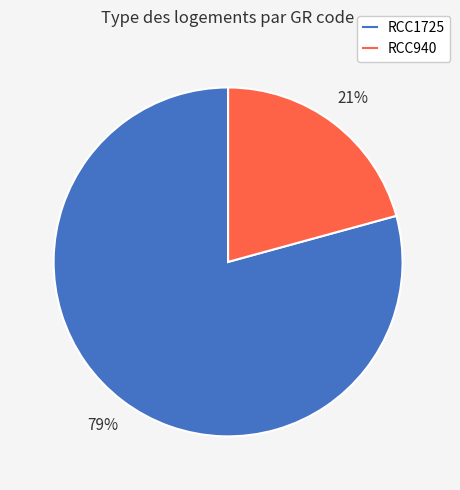

To the nearest percent, what percentage of the pie is RCC1725?

79%